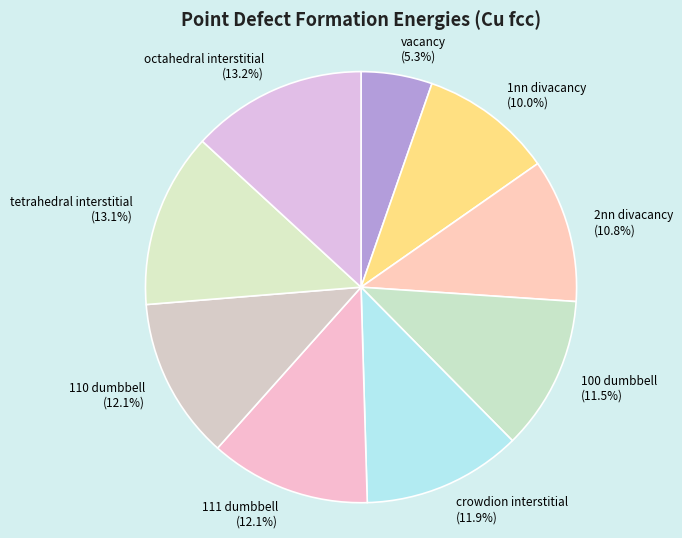

How many slices are in this pie chart?

9